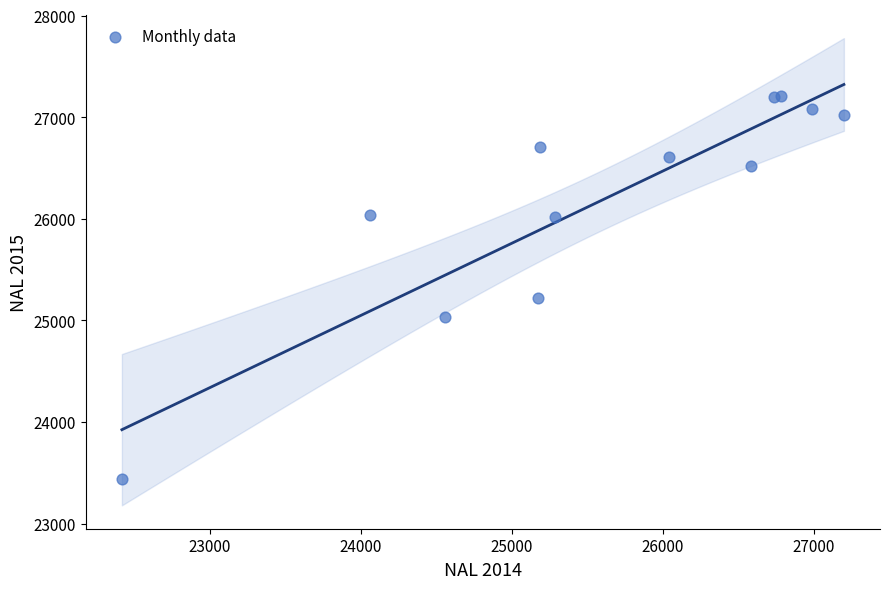

What Y value in the scatter plot is closest to 25322?

25224